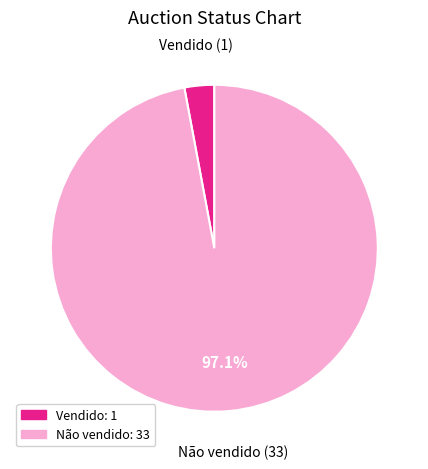

Do Não vendido and Vendido together represent more than half of the pie?

Yes